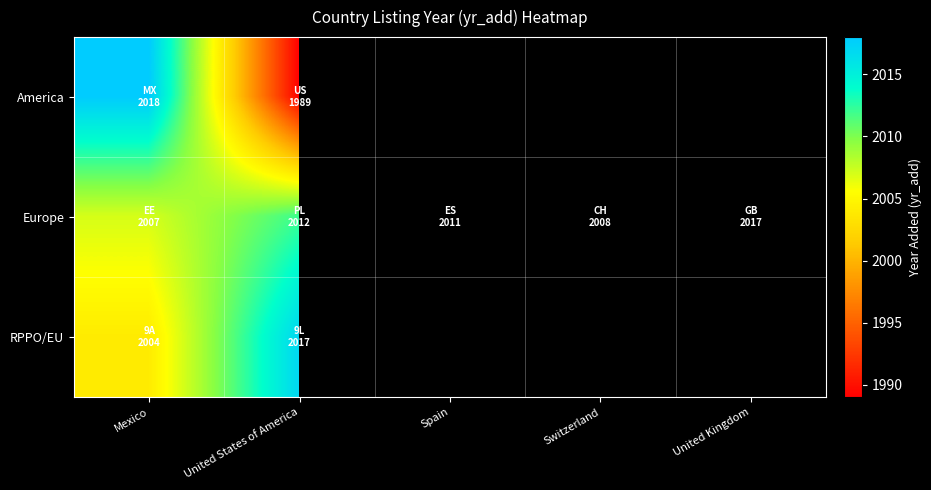

At which label does RPPO/EU reach its peak?

United States of America